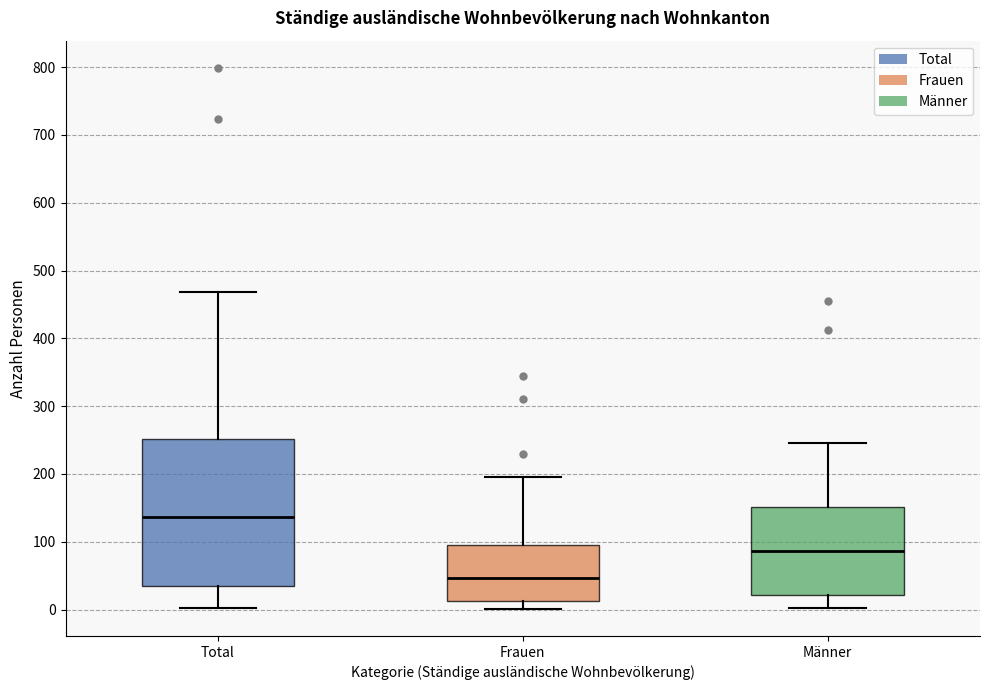

Which box is the tallest, from its lower edge to its upper edge?

Total